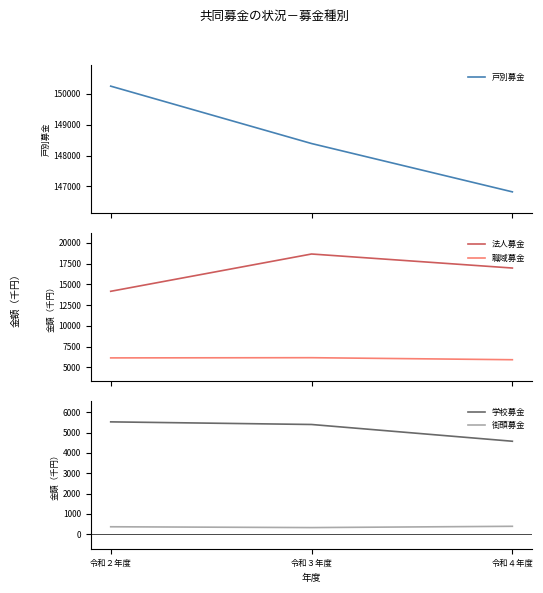

Reading left to right, extract all data points from this chart.

戸別募金: 150254	148392	146824
法人募金: 14156	18654	16962
職域募金: 6127	6151	5907
学校募金: 5523	5394	4570
街頭募金: 365	325	388